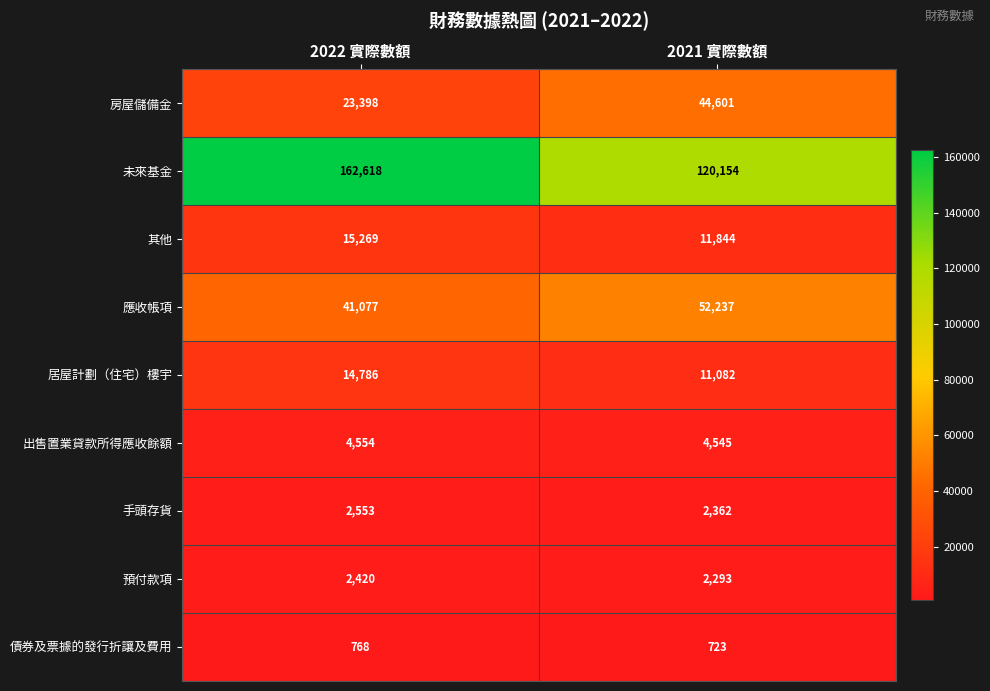

What is the difference between the maximum and minimum values in the 其他 series?

3425